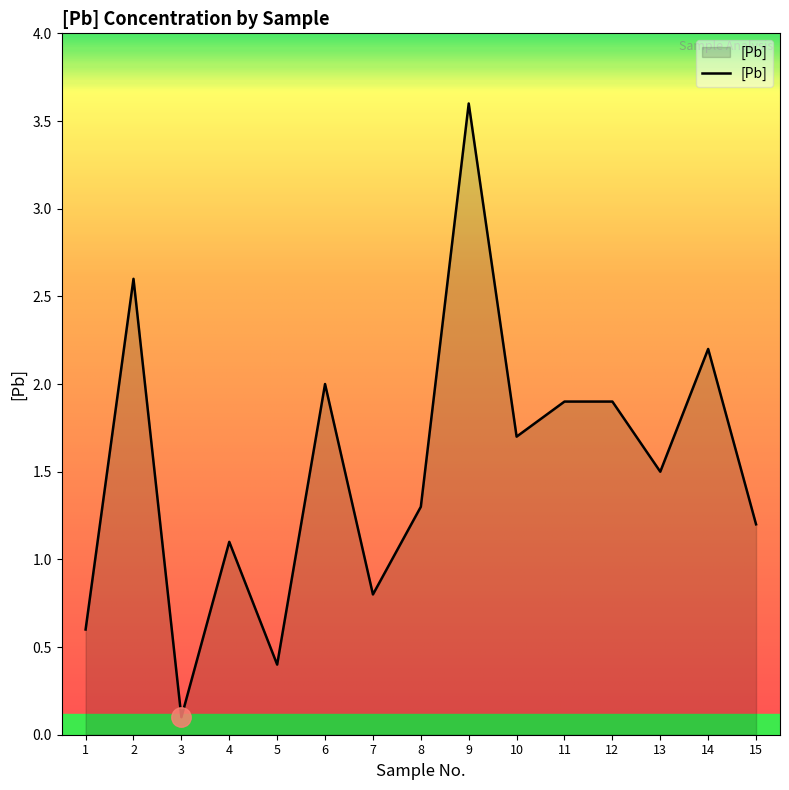

How many interior local valleys (lower than both neighbors) does the data have?

5